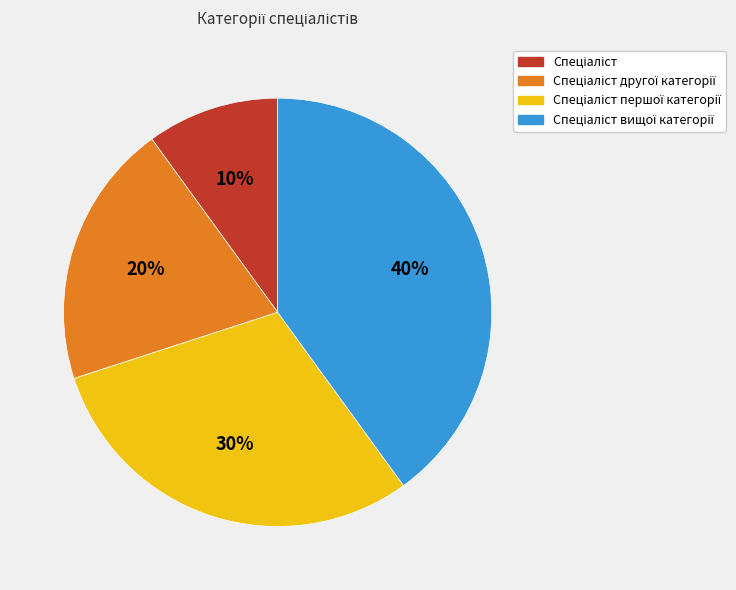

To the nearest percent, what is the average slice percentage?

25%